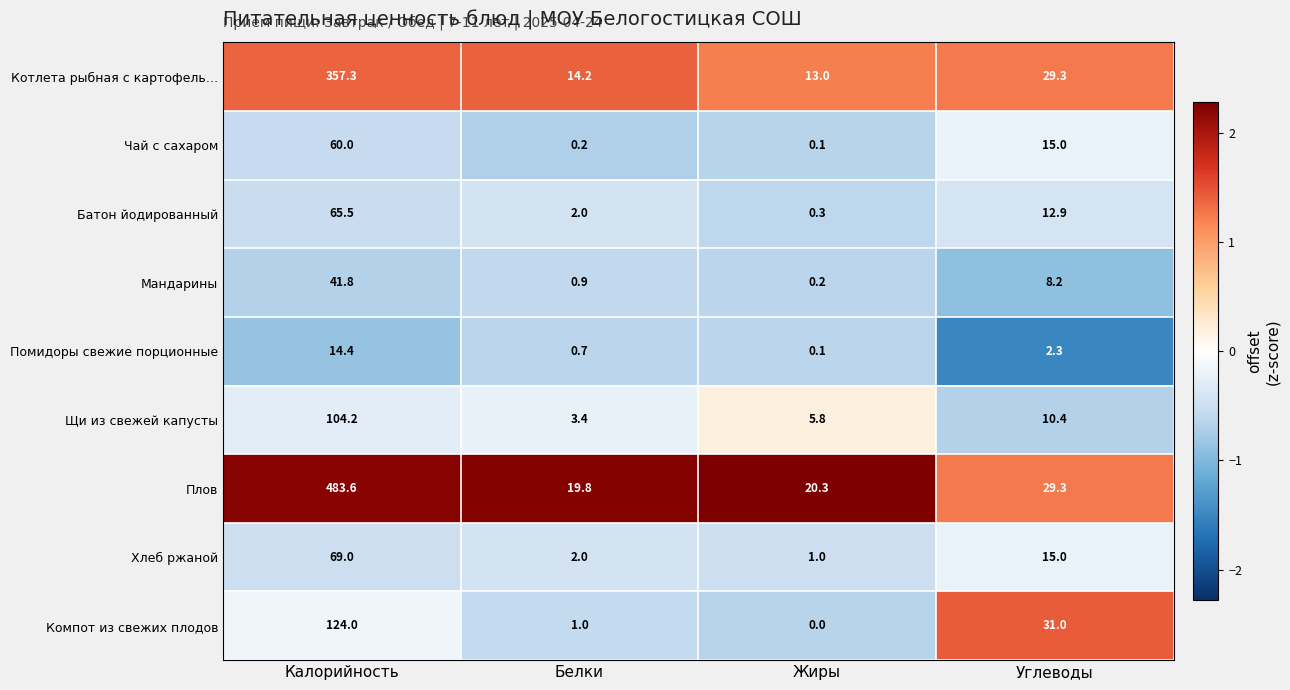

List the labels in order of Щи из свежей капусты value, largest first.

Калорийность, Углеводы, Жиры, Белки